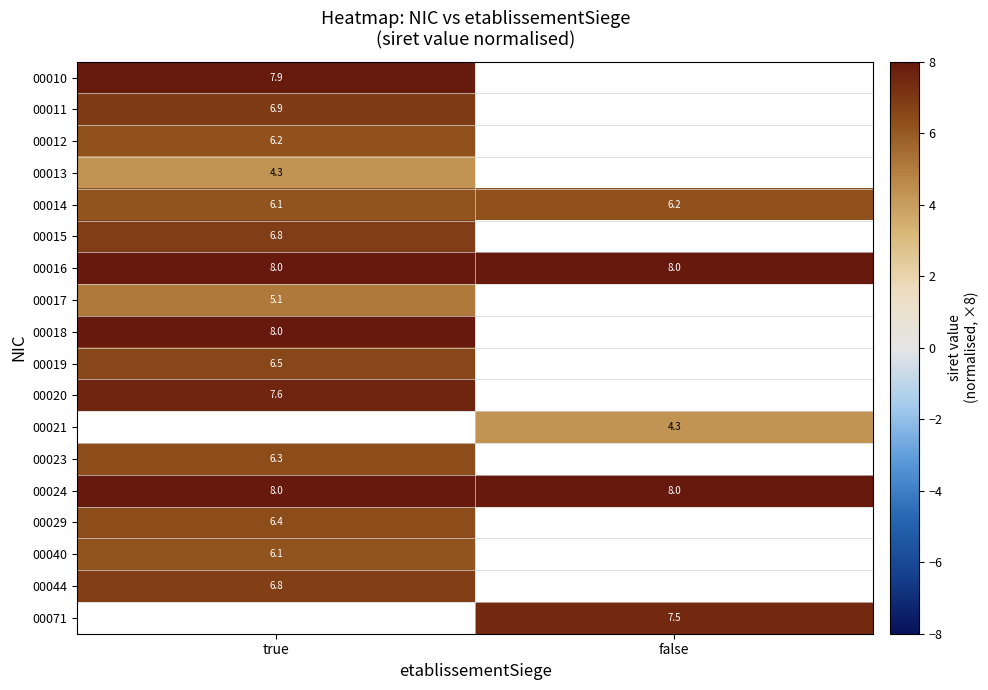

Is the value of 00013 at true greater than the value of 00023 at true?

No